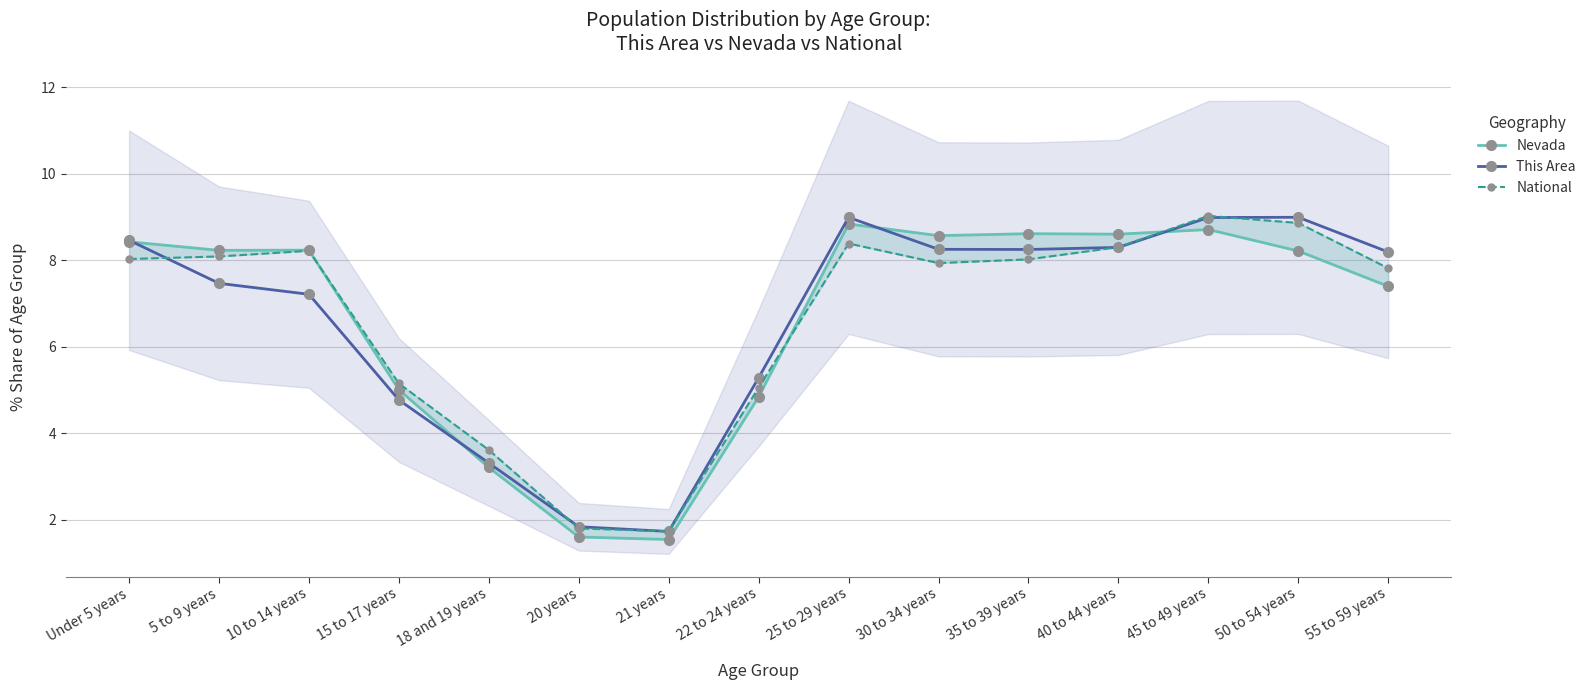

What is the label of the 5th point from the right?

35 to 39 years